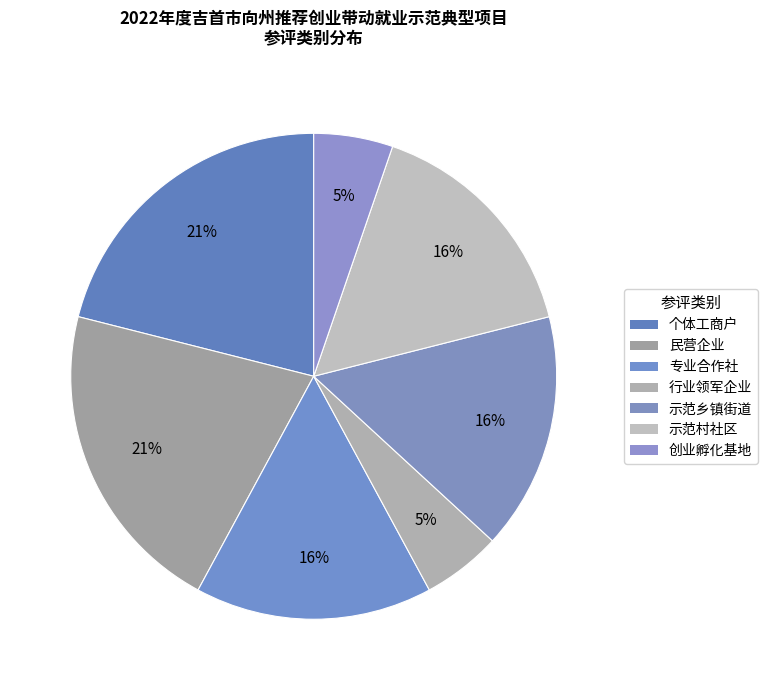

To the nearest percent, what portion does 示范乡镇街道 represent?

16%